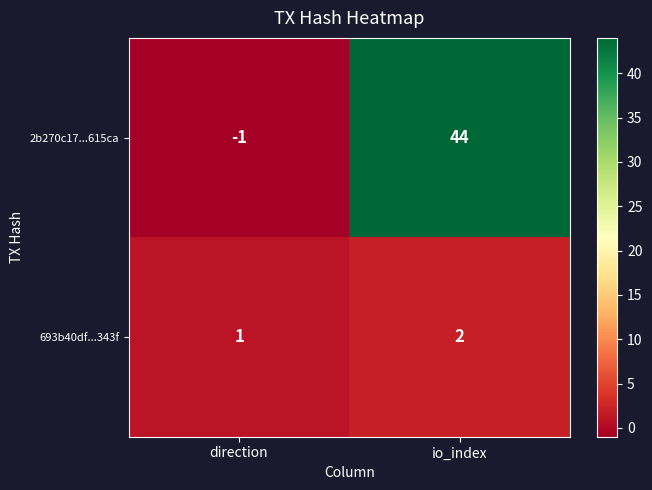

Reading left to right, what are all the values shown in this chart?

2b270c17...615ca: -1	44
693b40df...343f: 1	2